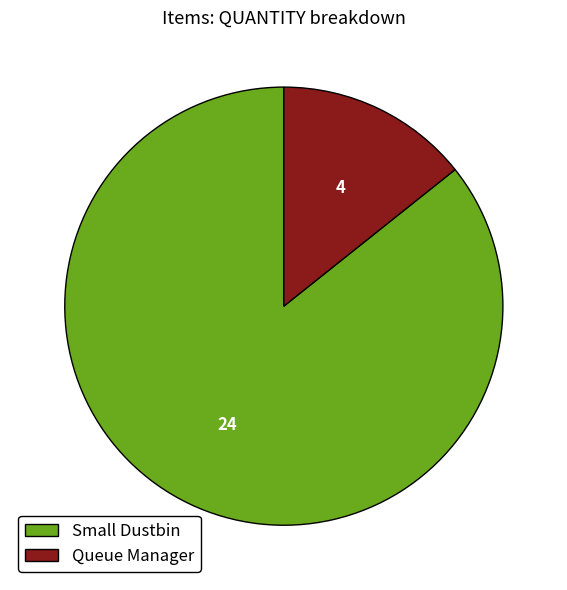

Is there a majority slice in this chart?

Yes